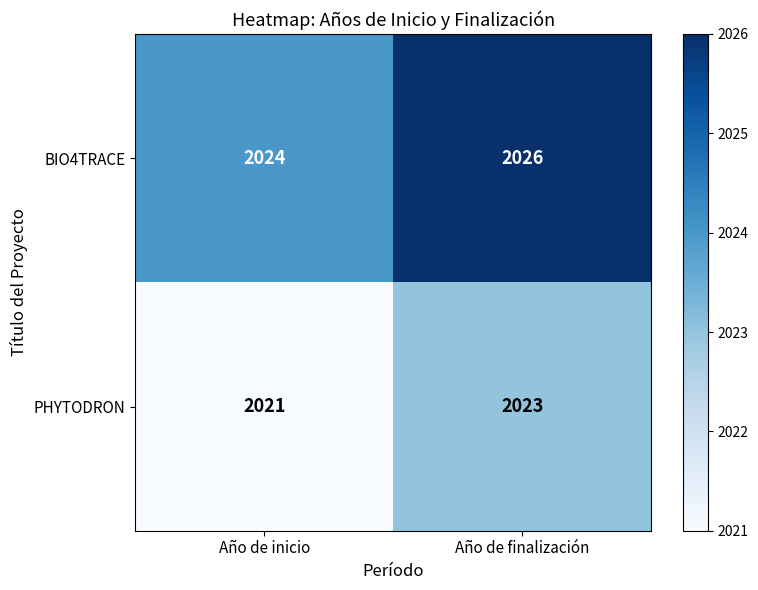

At Año de finalización, list the series in order from smallest to largest.

PHYTODRON, BIO4TRACE